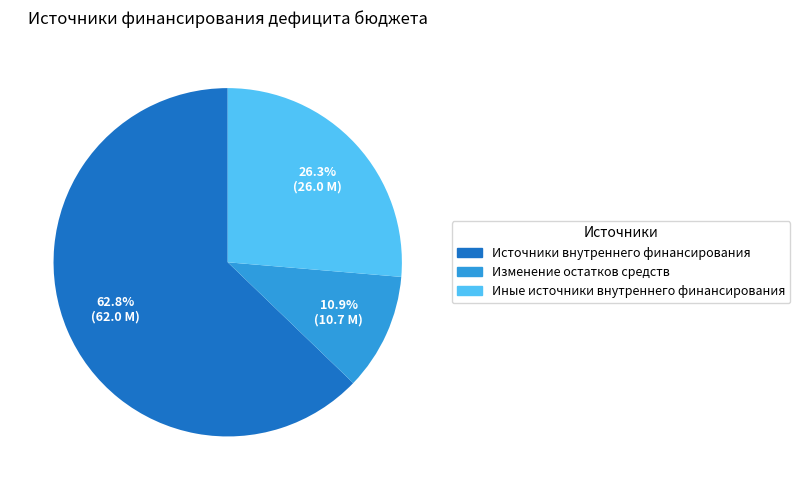

What is the ratio of the value at Источники внутреннего финансирования to the value at Иные источники внутреннего финансирования?

2.4